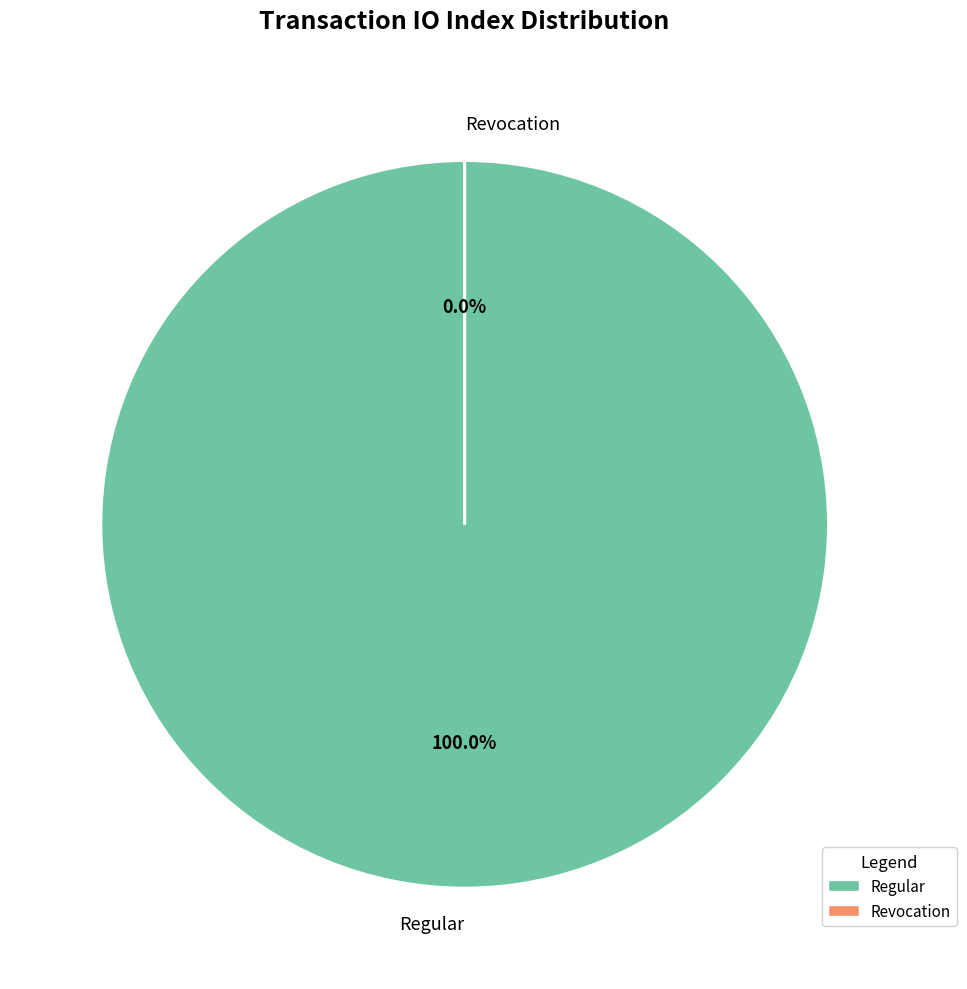

Is Regular (io_index=108) the majority of the pie?

Yes